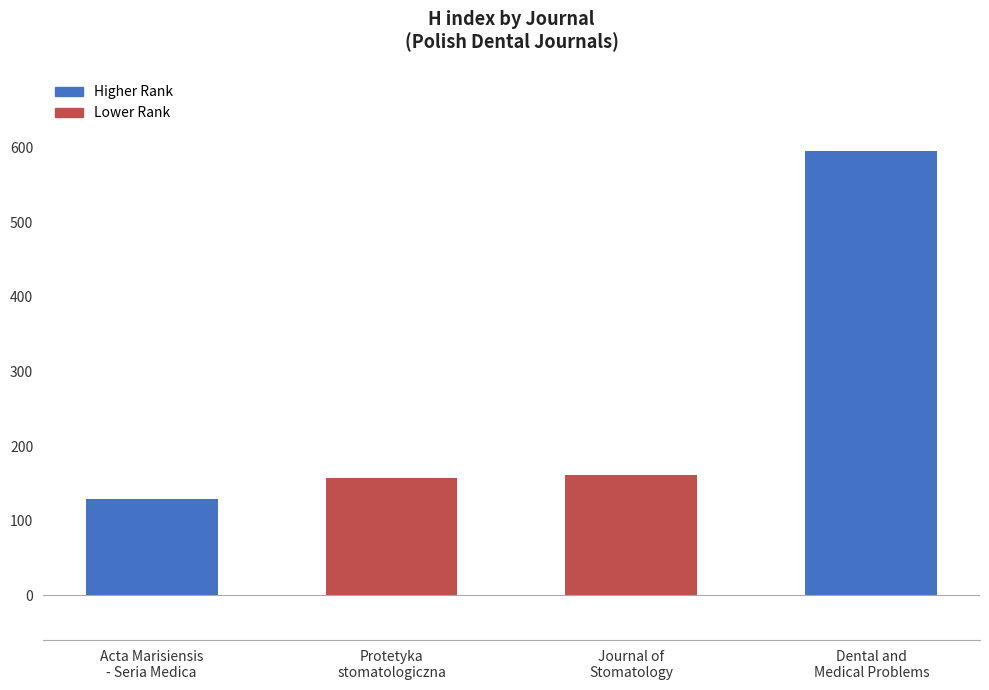

Reading left to right, list all the values displayed in this chart.

Acta Marisiensis
- Seria Medica=129	Protetyka
stomatologiczna=157	Journal of
Stomatology=161	Dental and
Medical Problems=596